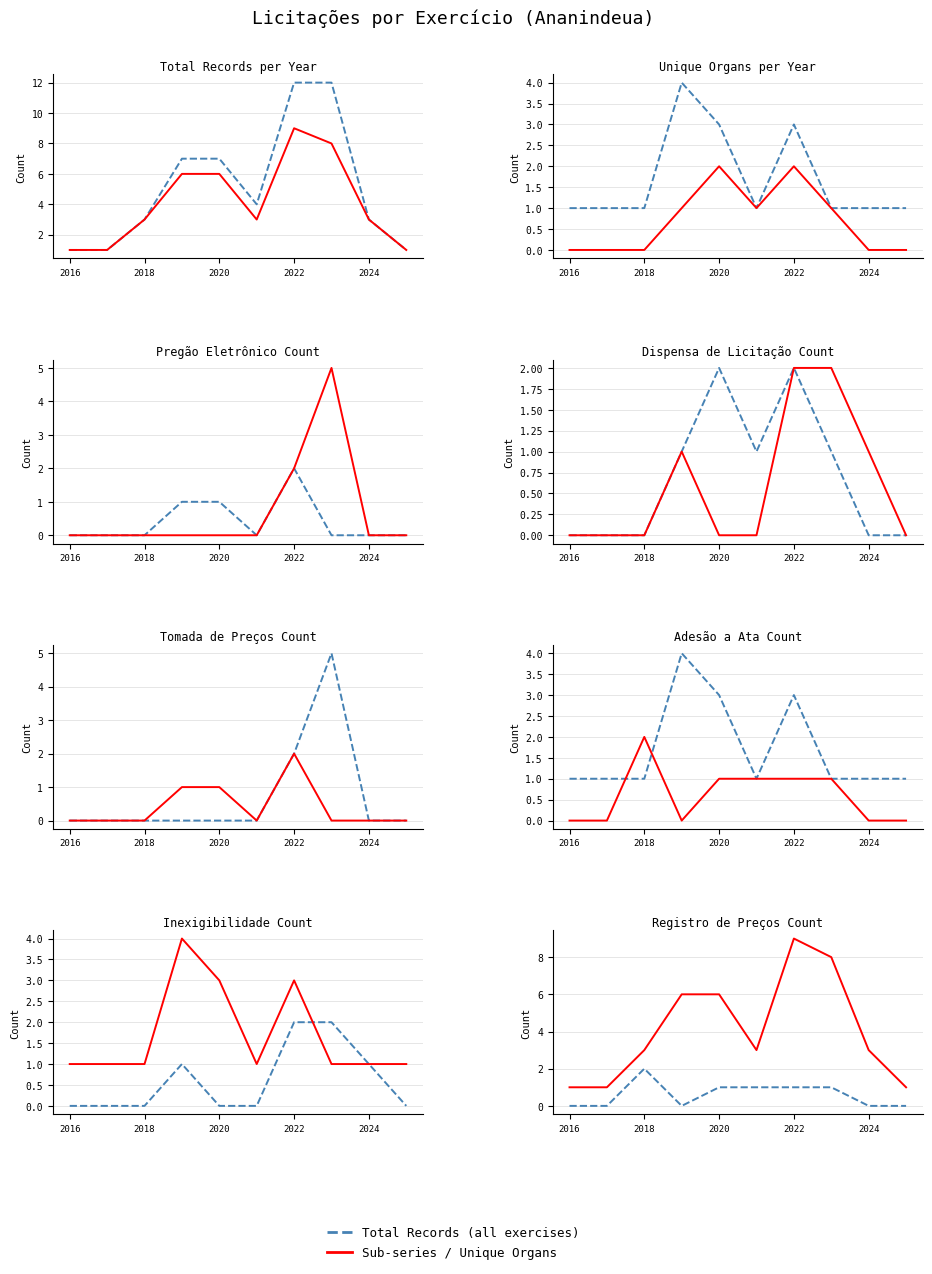

How many Unique Organs / Sub-series values are between 1 and 6?

8